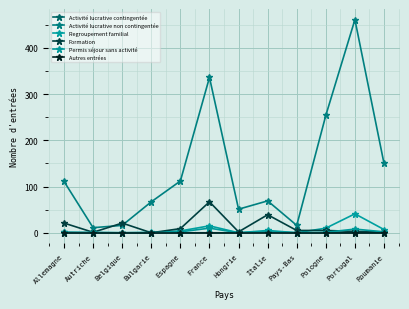

Is it true that Activité lucrative non contingentée equals 317 at Portugal?

False